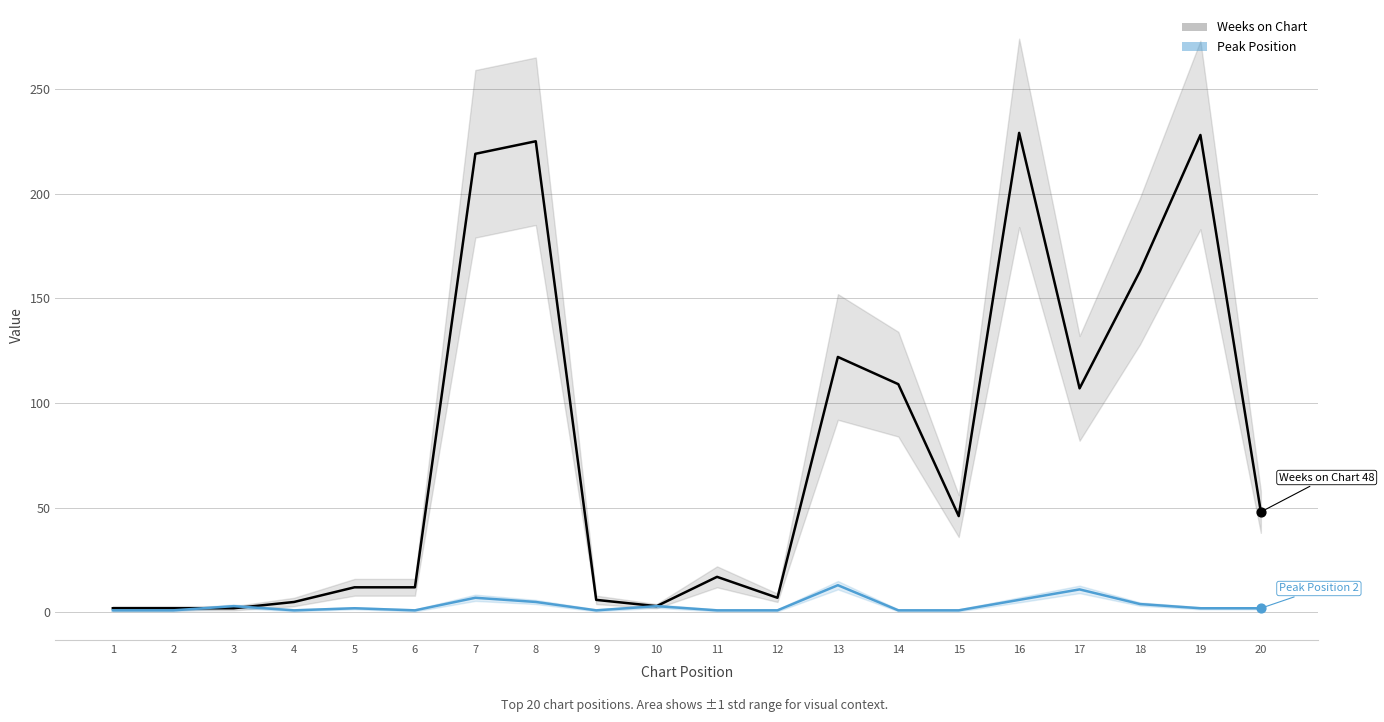

Which series has the widest spread of Y values?

Weeks on Chart